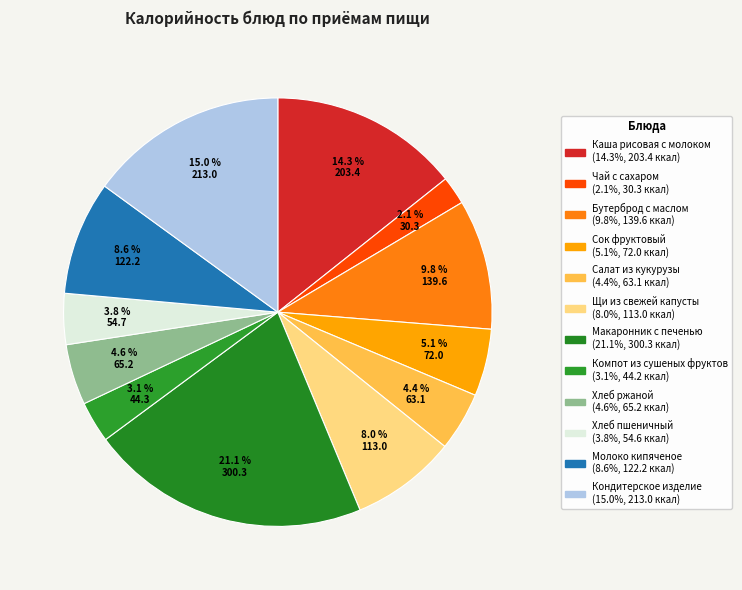

What is the total percentage of Хлеб пшеничный and Сок фруктовый?

8.9%